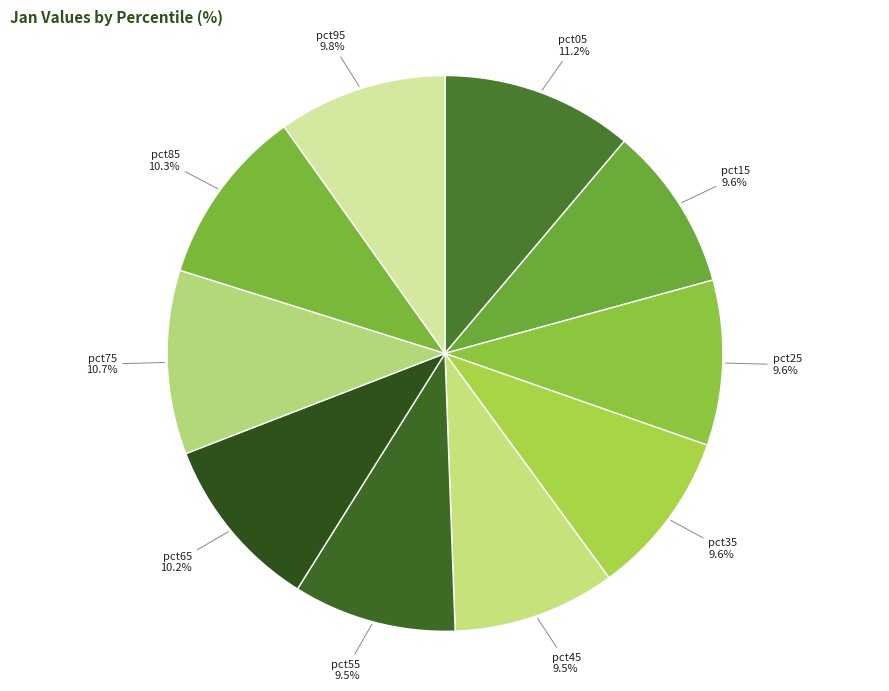

What percentage do pct25 and pct35 together represent?

19.2%